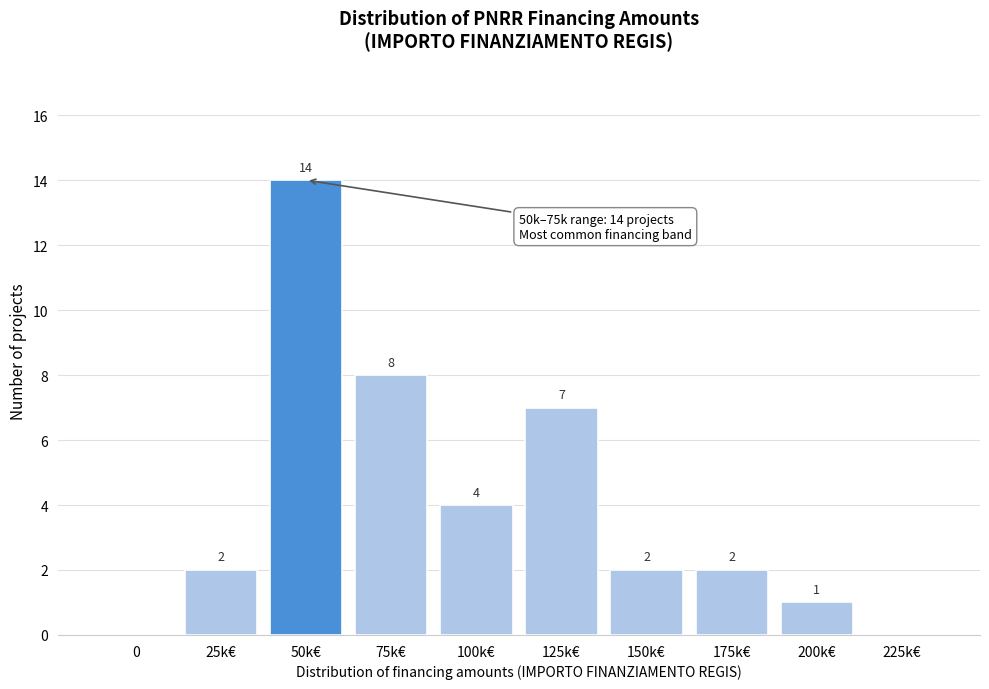

Reading left to right, extract all data points from this chart.

0=0	25k€=2	50k€=14	75k€=8	100k€=4	125k€=7	150k€=2	175k€=2	200k€=1	225k€=0